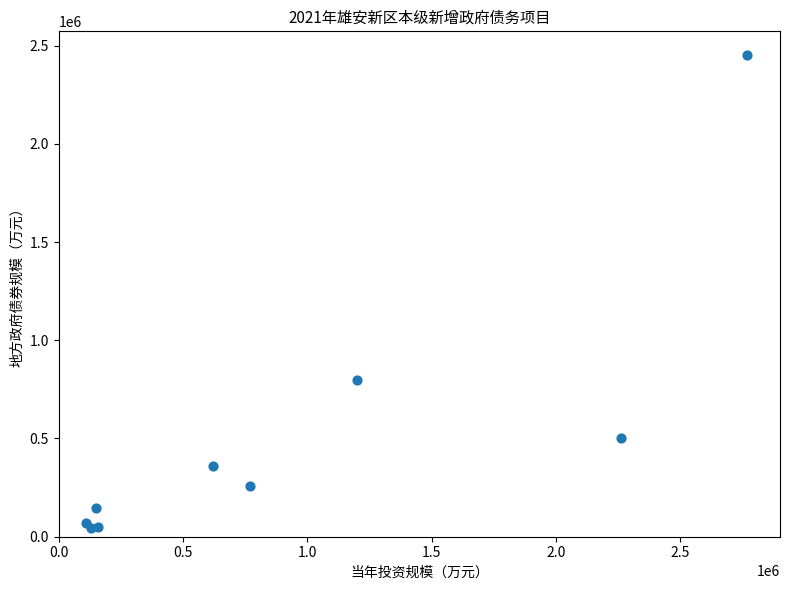

What is the average Y value?

520000